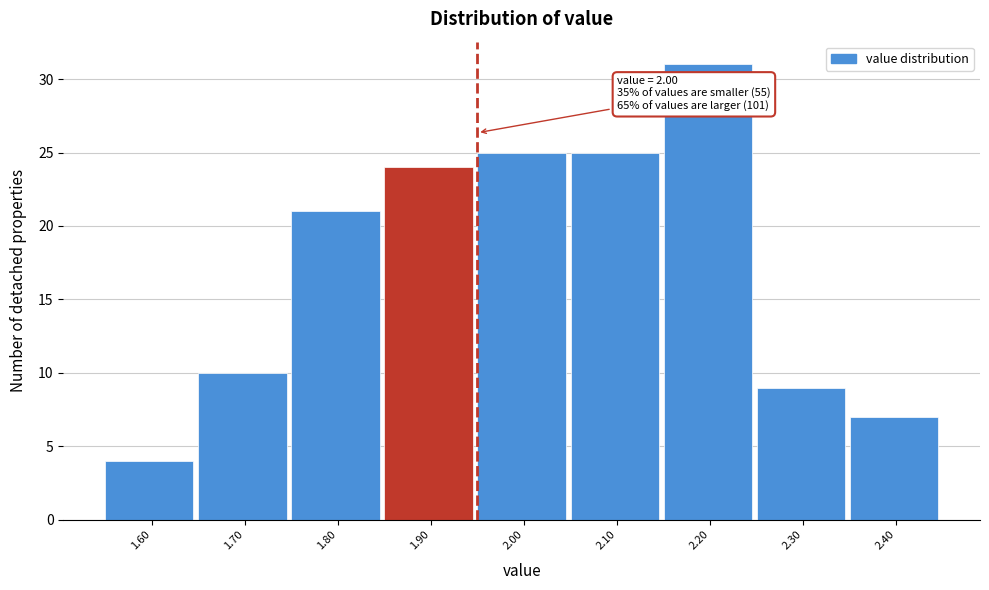

Reading left to right, list all the values displayed in this chart.

4	10	21	24	25	25	31	9	7